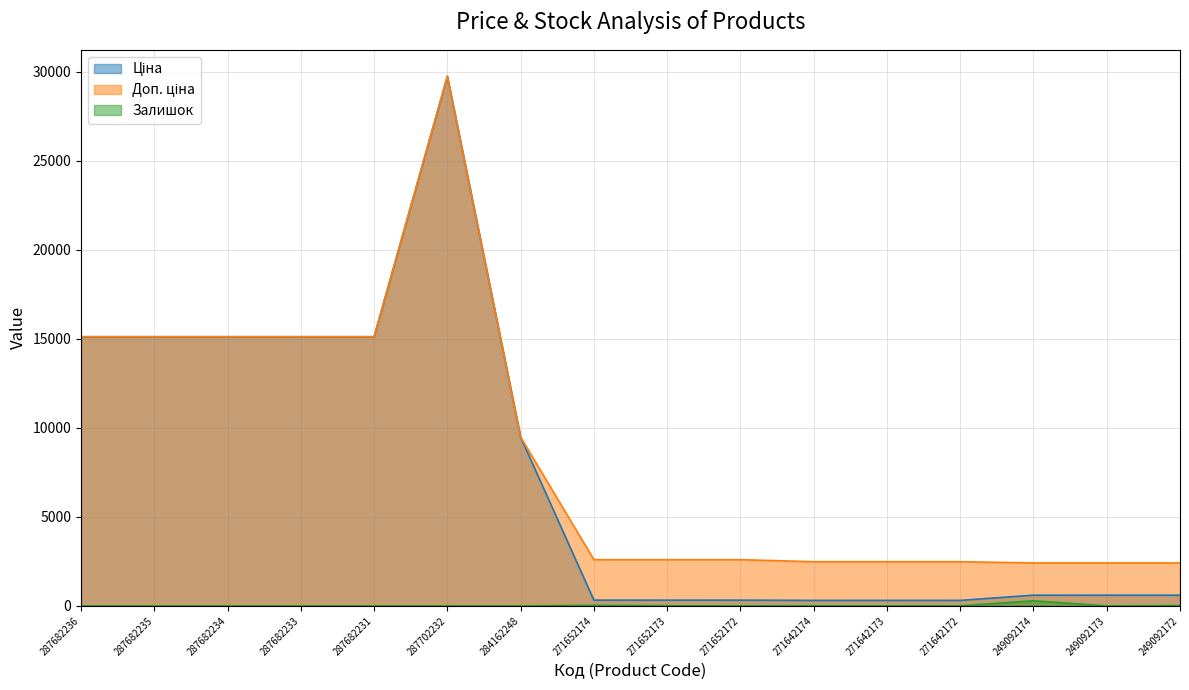

List the series in order of their peak value, highest first.

Ціна, Доп. ціна, Залишок